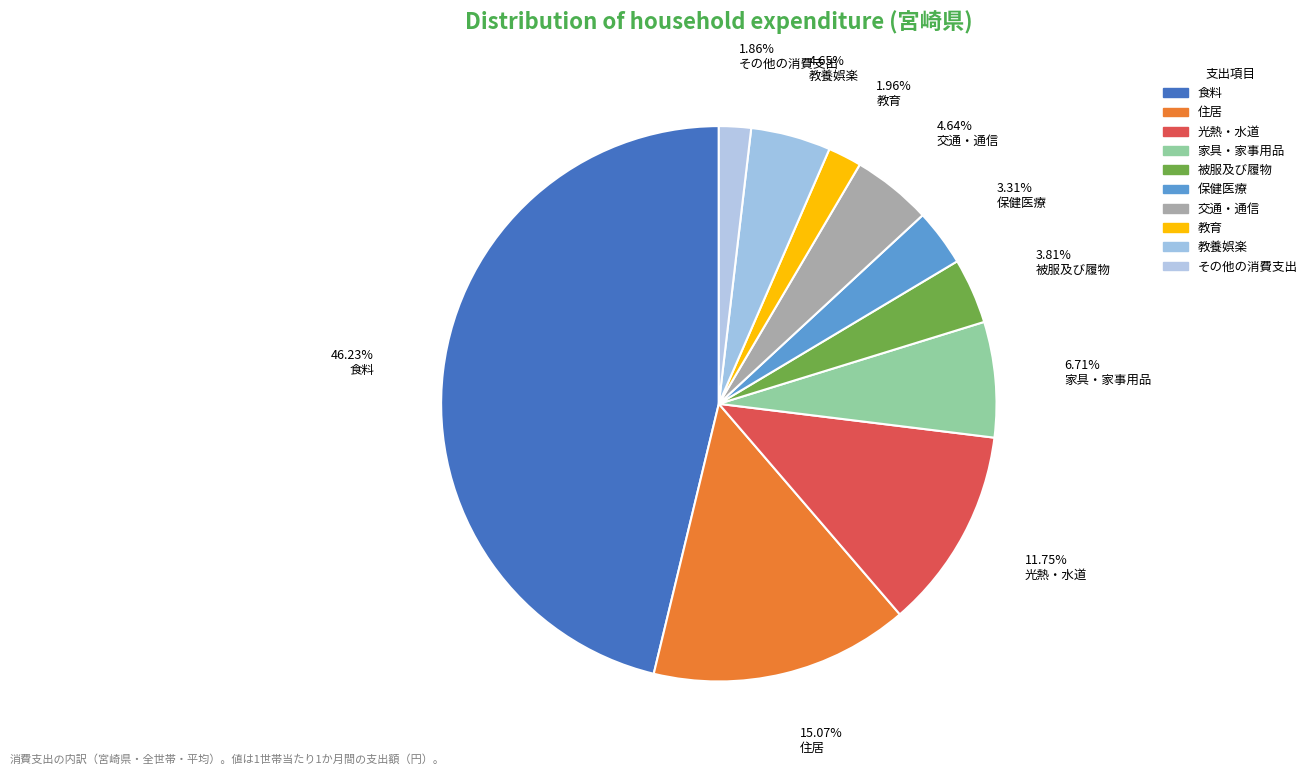

Count the number of slices in the pie.

10